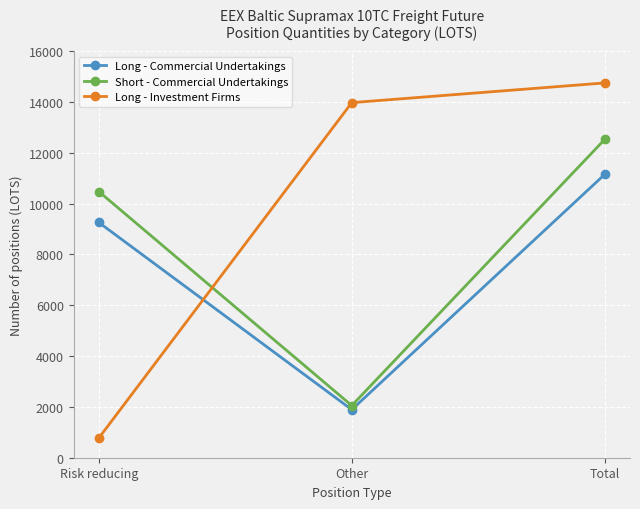

Reading left to right, list all the values displayed in this chart.

Long - Commercial Undertakings: 9253.8	1891.0	11144.8
Short - Commercial Undertakings: 10469.8	2051.5	12521.3
Long - Investment Firms: 775.0	13968.5	14743.5